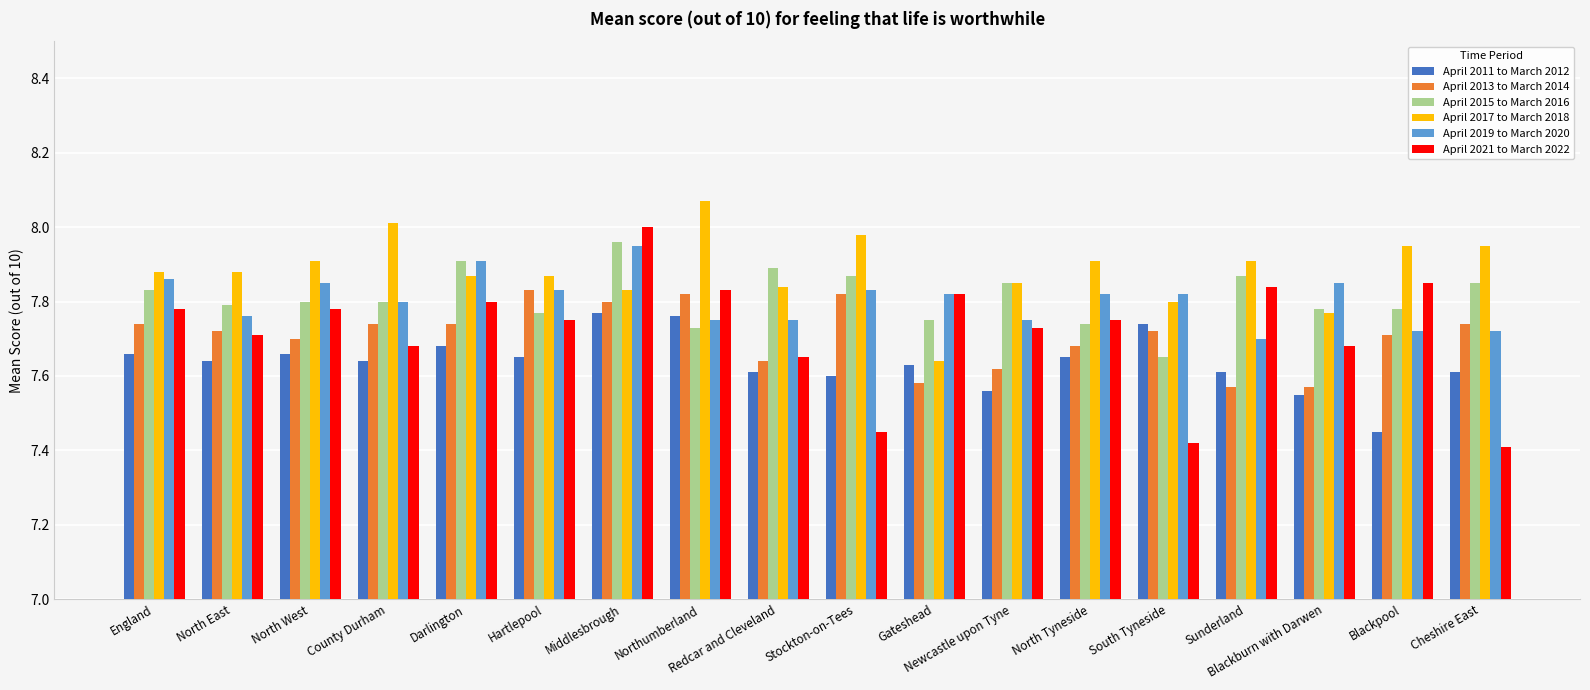

How many bars are there in each group?

6